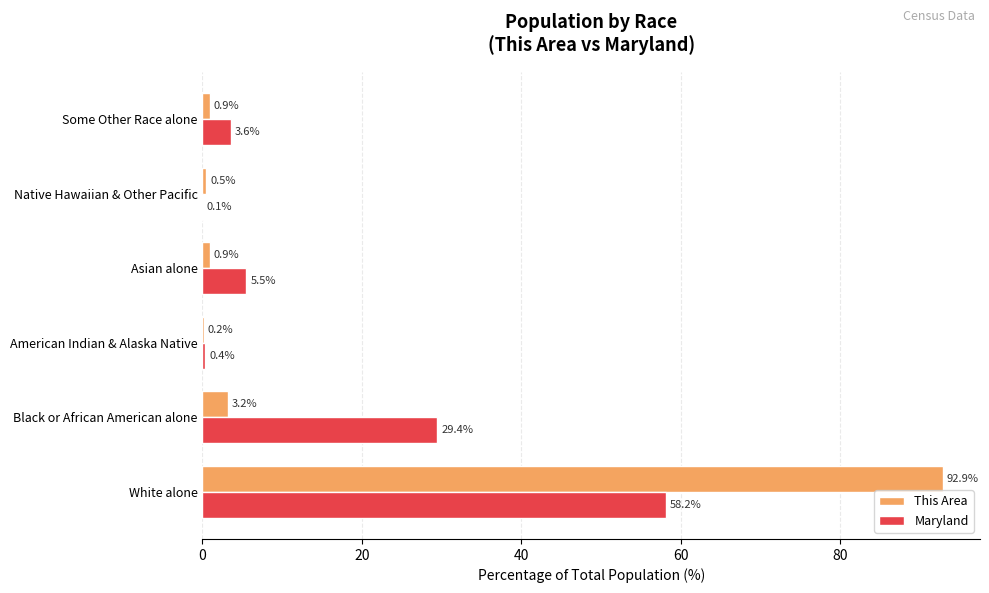

Where is This Area nearest to the value 46?

Black or African American alone